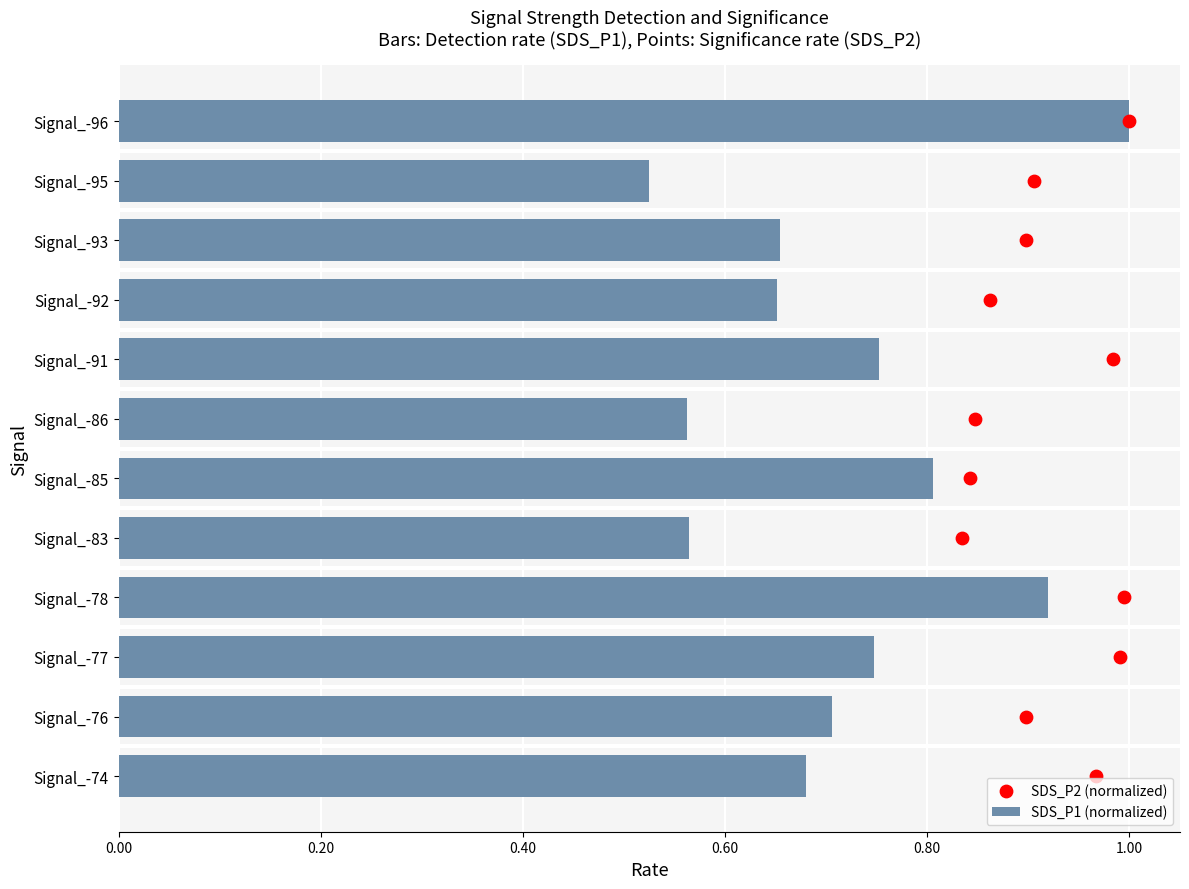

Which series has the largest total across all categories?

SDS_P2 (normalized)